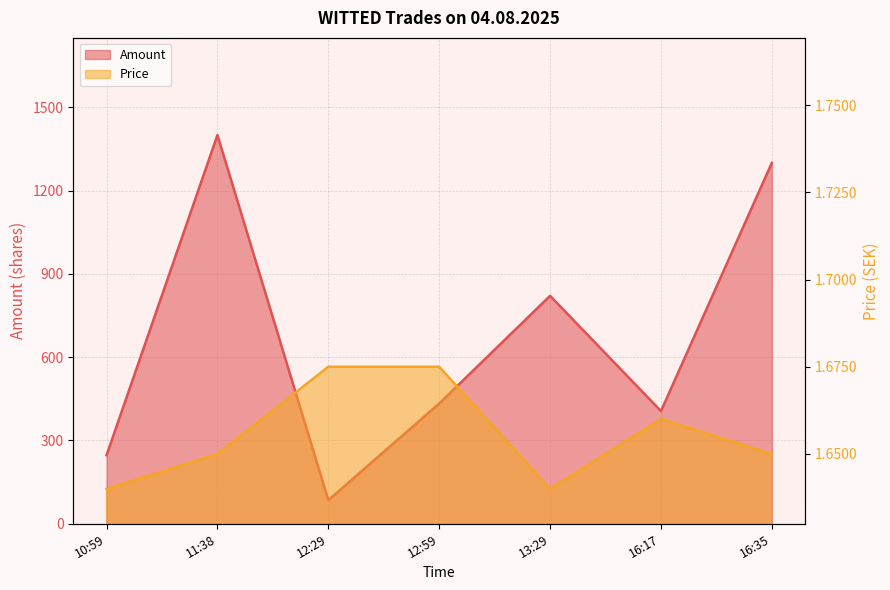

How many values in the Amount series are below 433?

3